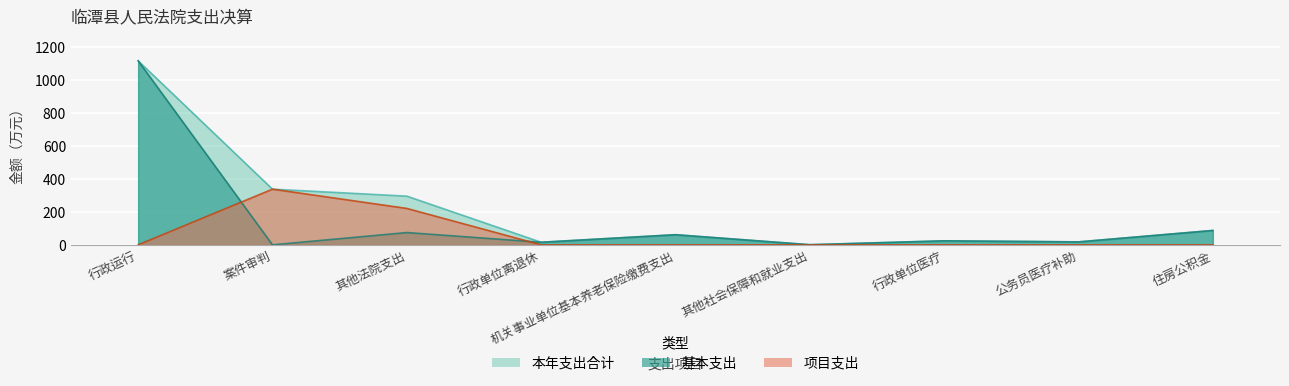

True or false: 基本支出 and 项目支出 cross at least once.

True